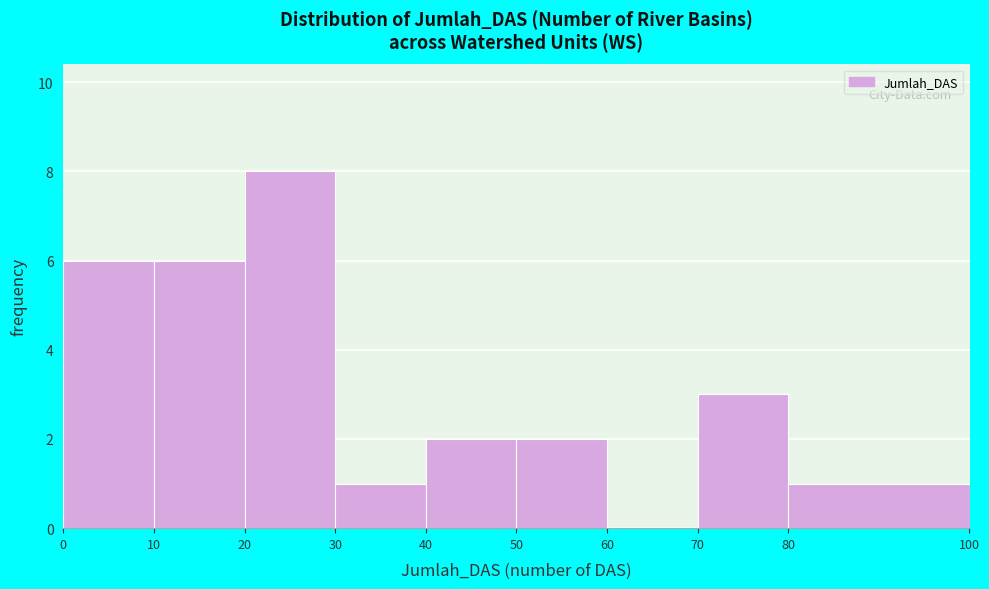

Over which range of the x-axis is the bar tallest?

20 to 30